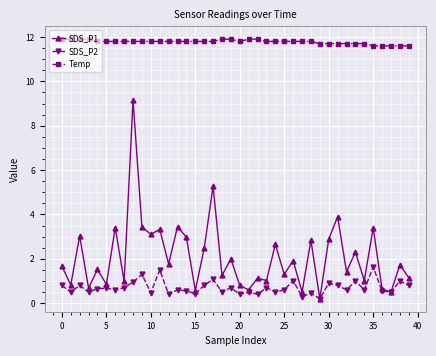

Which series has the widest spread of values?

SDS_P1